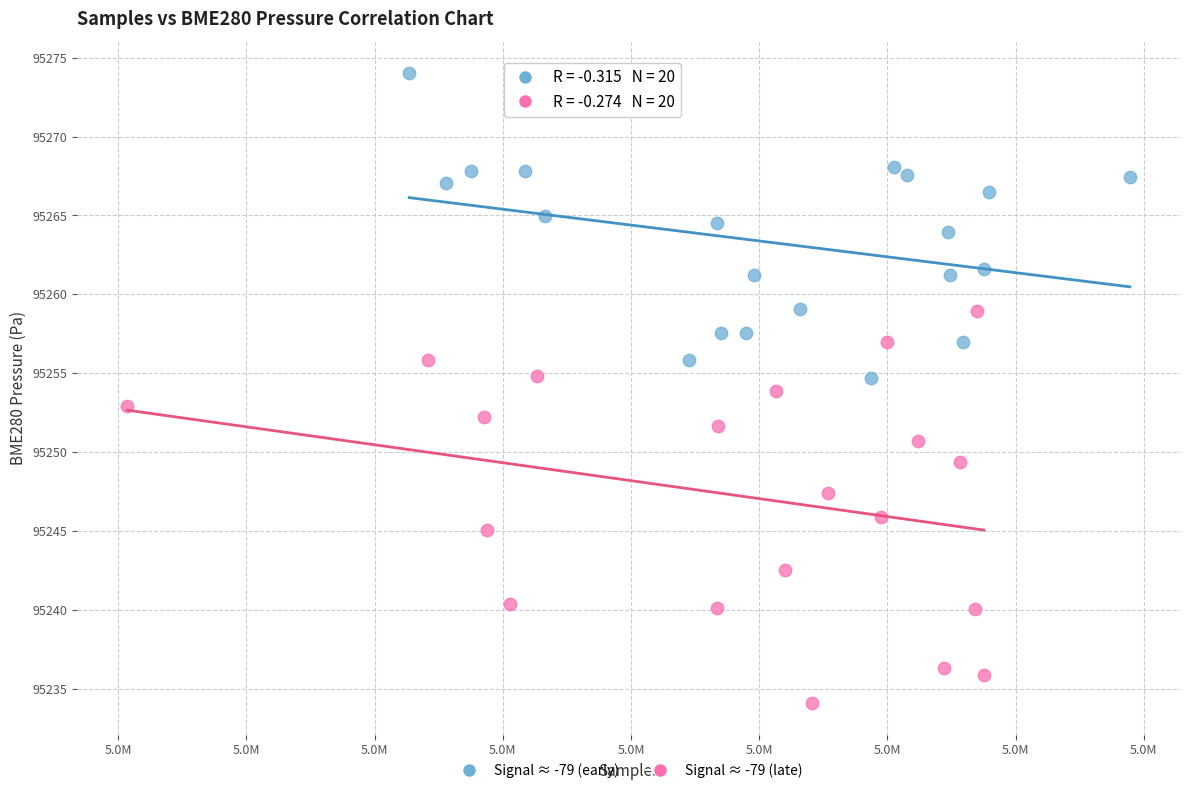

Which series reaches the minimum Y coordinate?

Signal ≈ -79 (late)